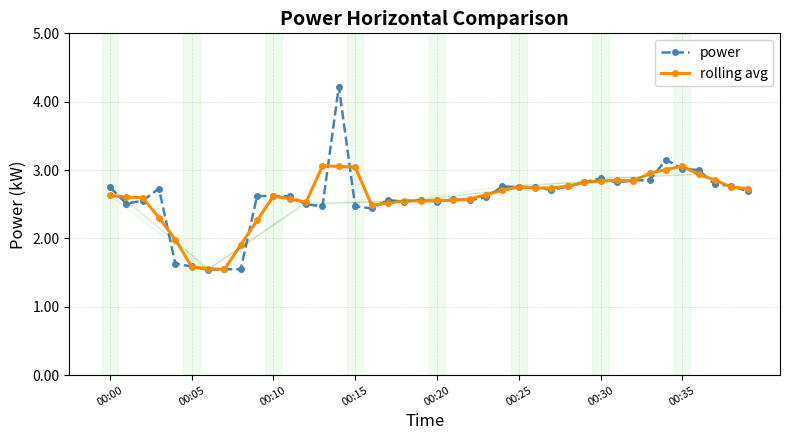

How many lines are shown in the chart?

2